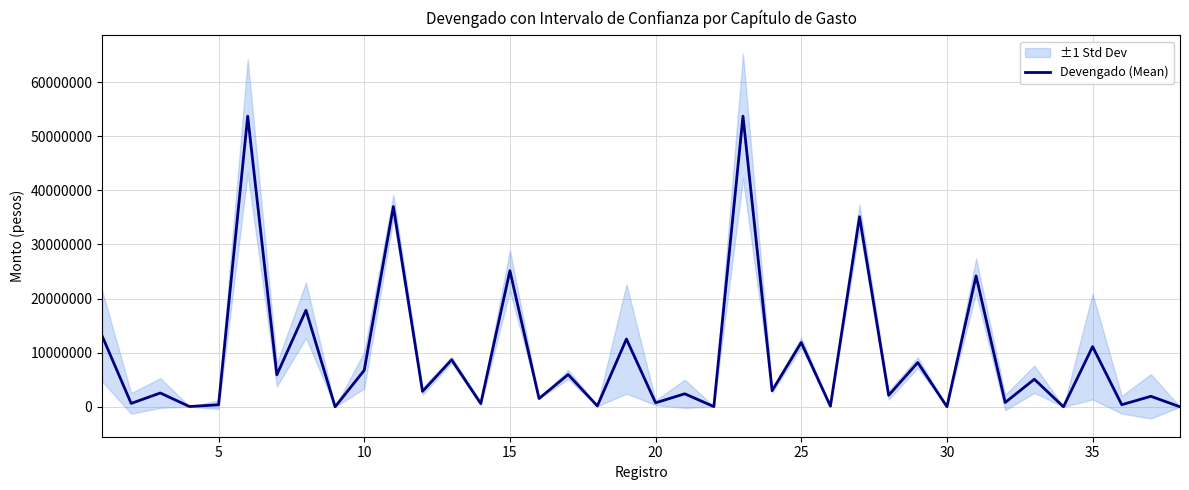

What is the highest value of the Devengado (Mean) series?

53692114